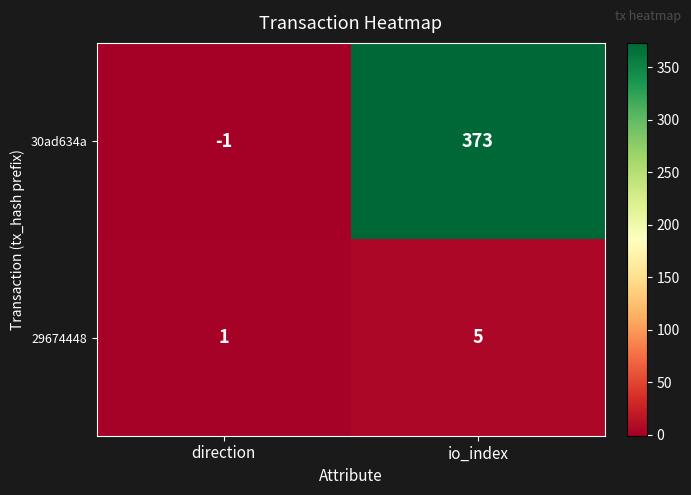

Reading left to right, extract all data points from this chart.

30ad634a: -1	373
29674448: 1	5